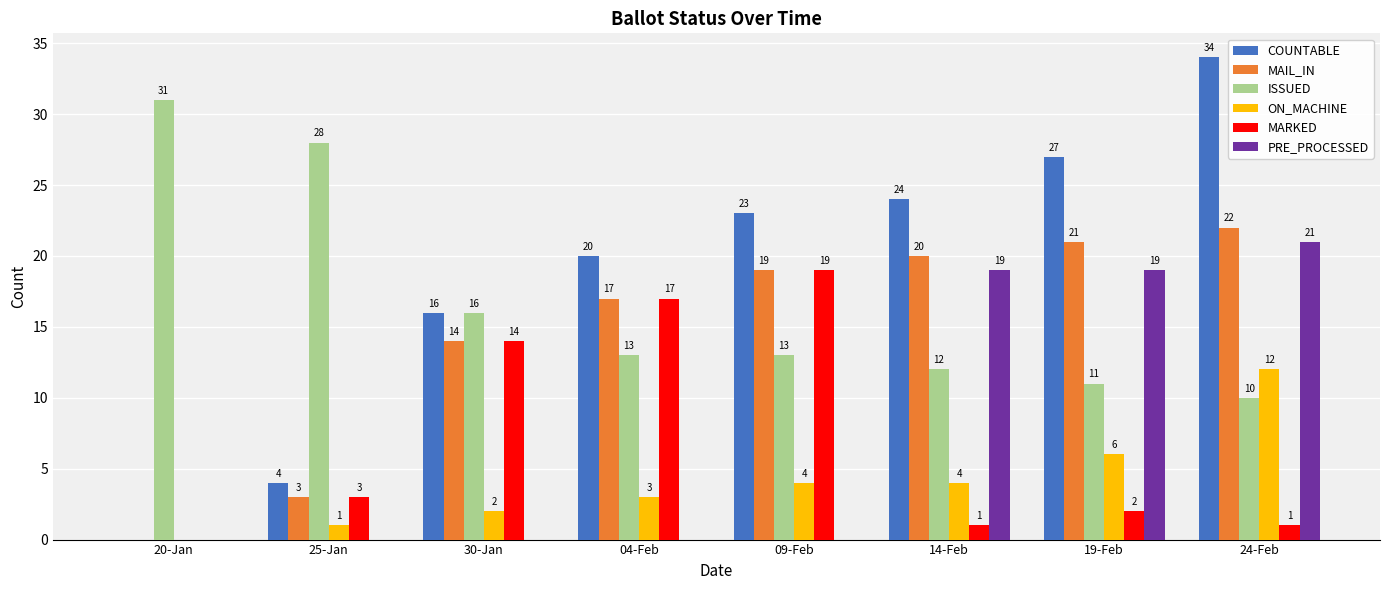

What is the sum of all PRE_PROCESSED values?

59